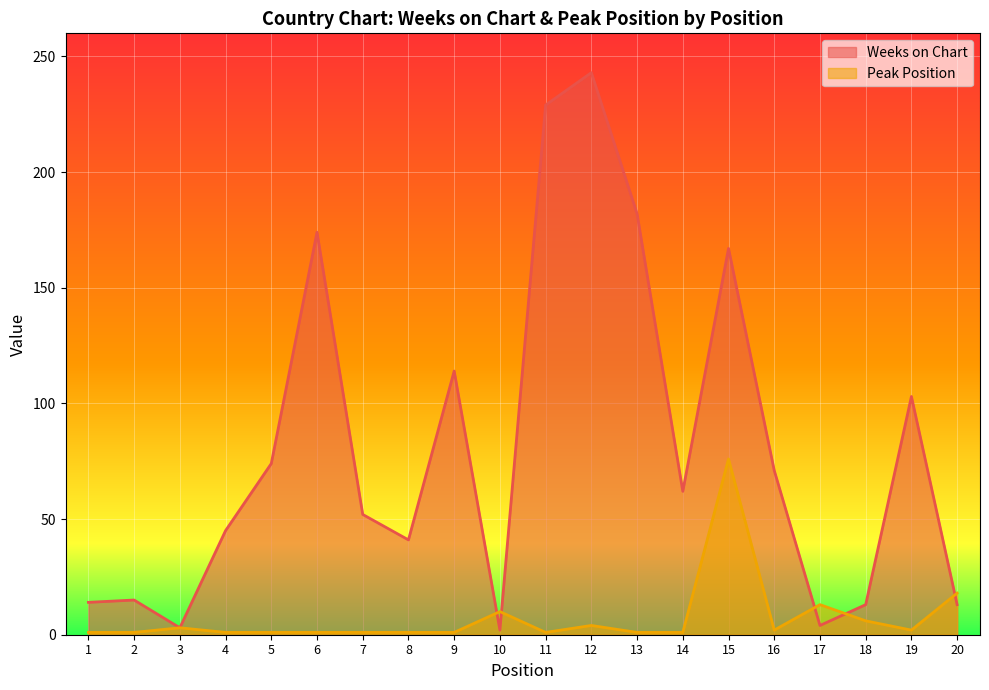

Does the chart display data point markers on the line(s)?

No